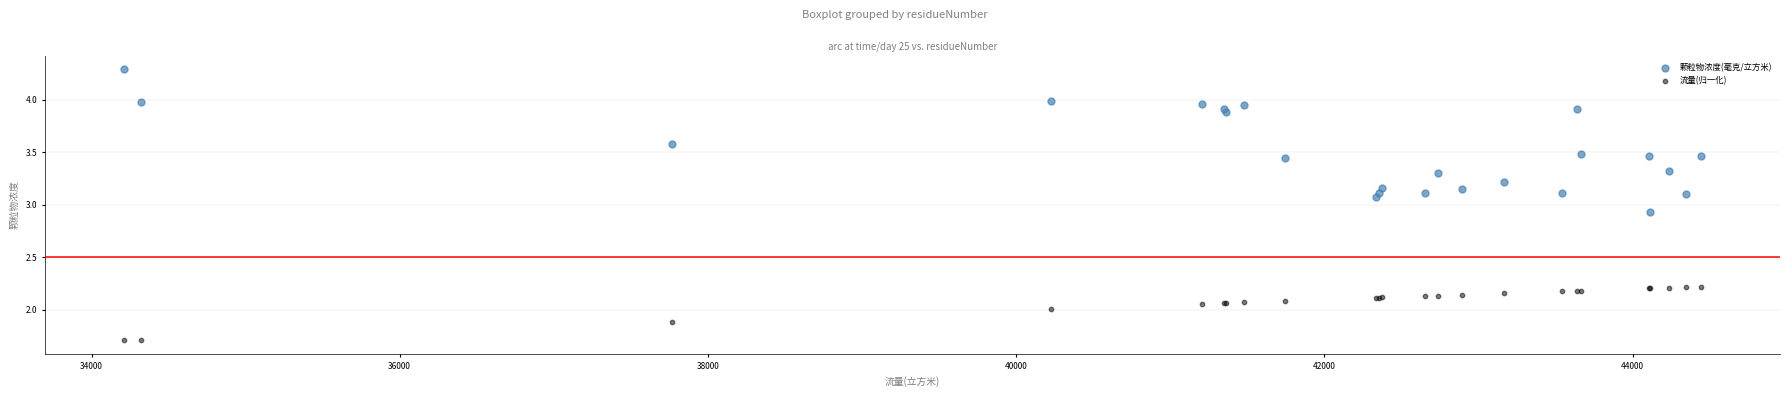

Which series has the widest spread of Y values?

颗粒物浓度(毫克/立方米)